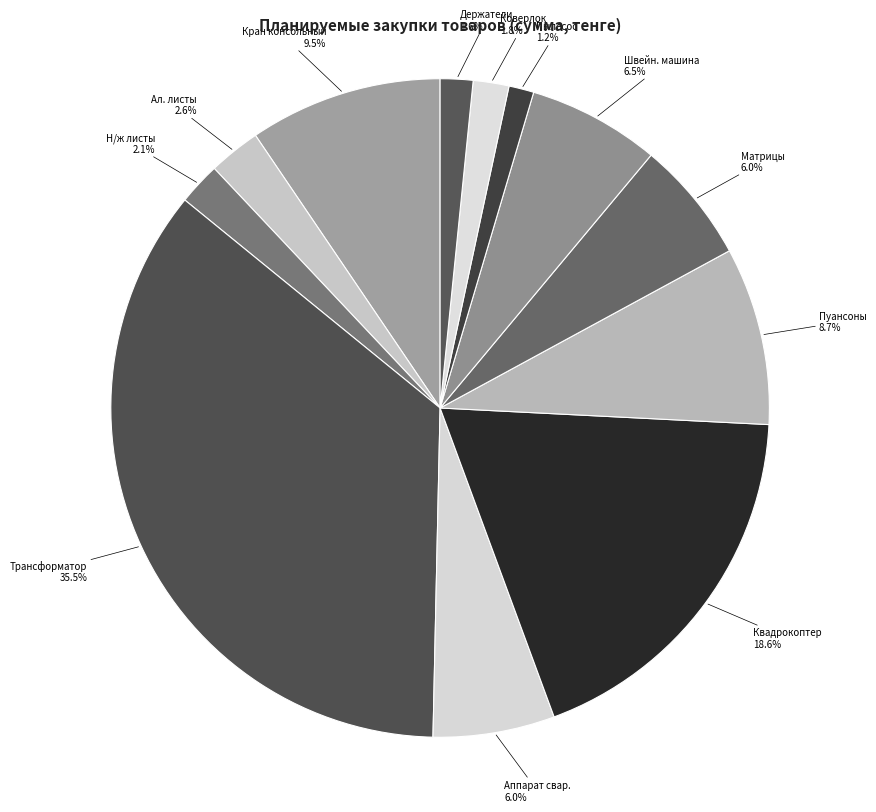

Which has a higher value, Квадрокоптер or Пуансоны?

Квадрокоптер